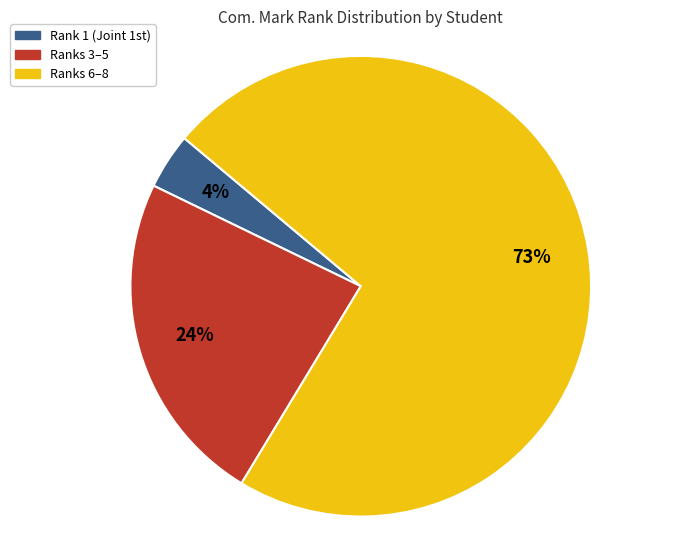

What is the largest slice in the pie chart?

Ranks 6–8